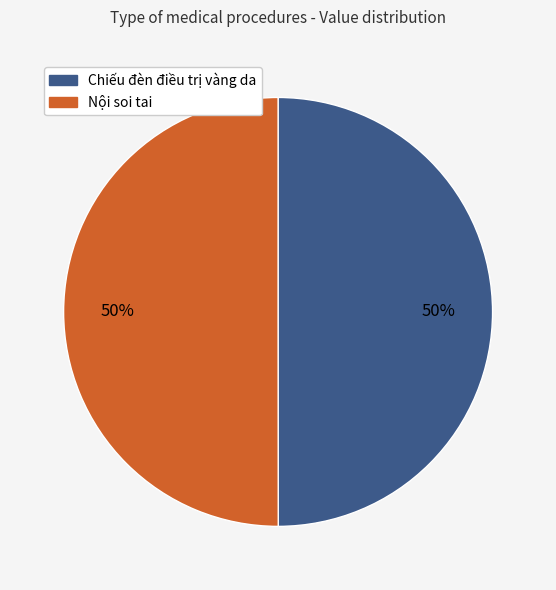

Approximately how many times larger is the value at Chiếu đèn điều trị vàng da compared to Nội soi tai?

1.0